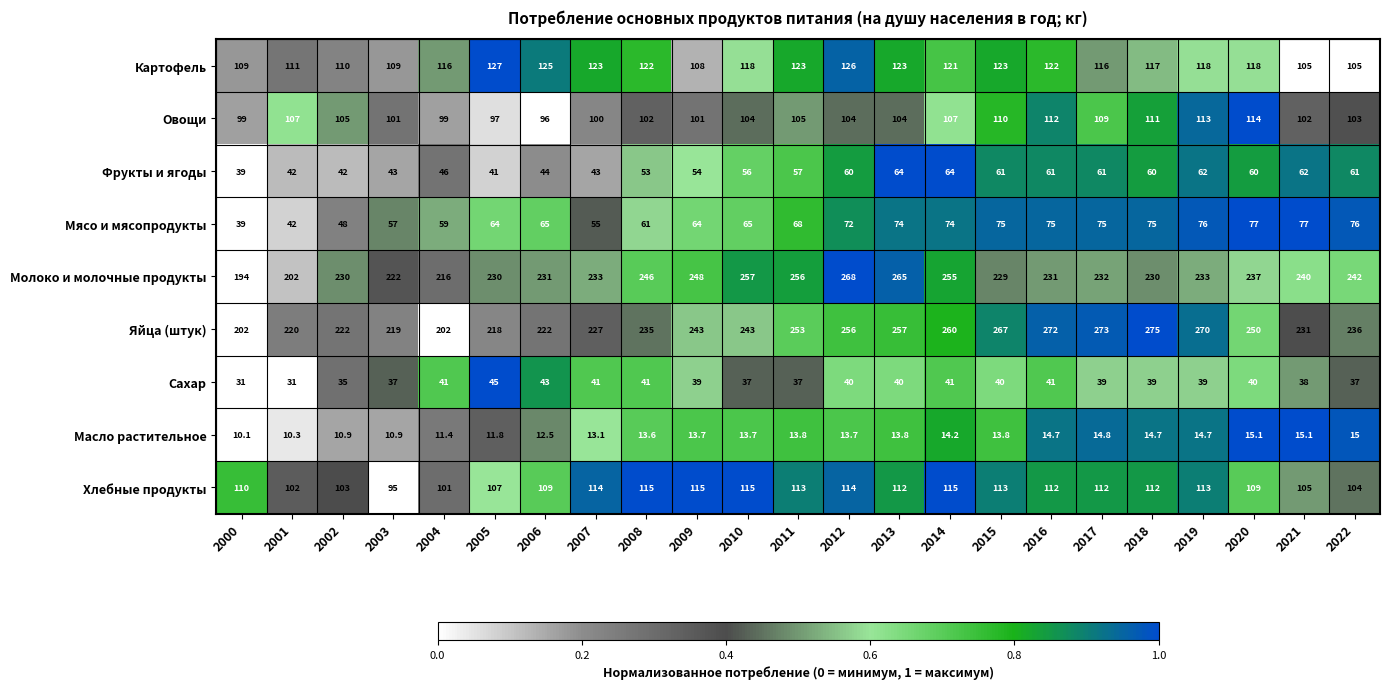

At which label does Овощи first exceed 104?

2001